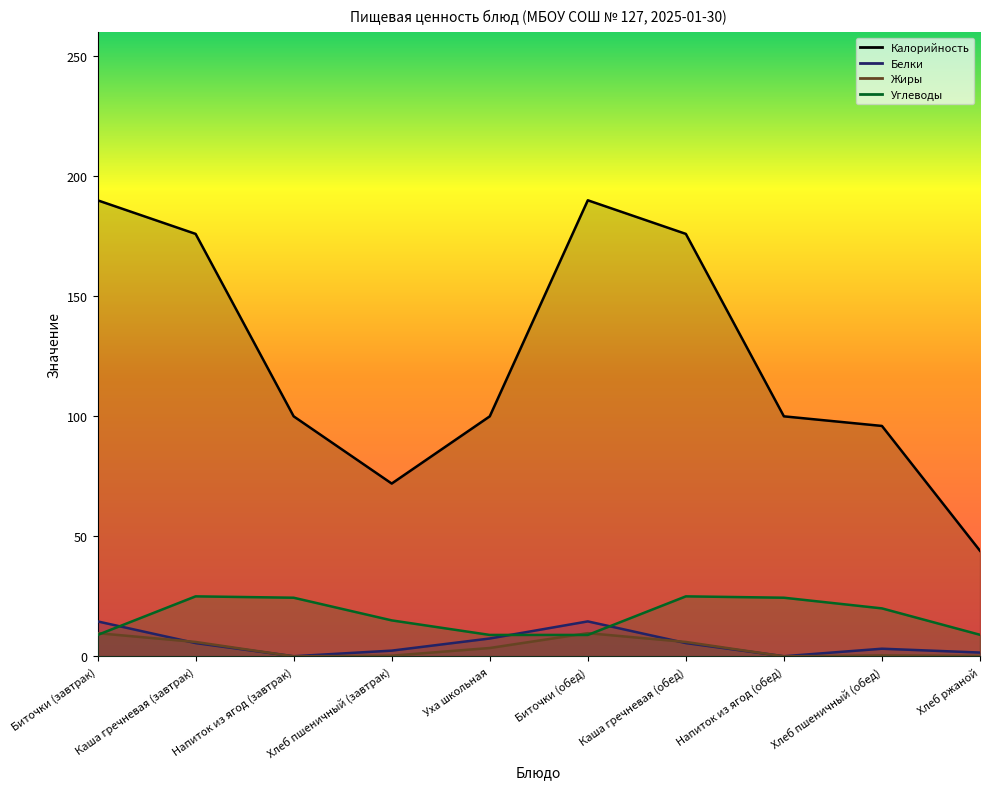

How many categories are shown in the chart?

10